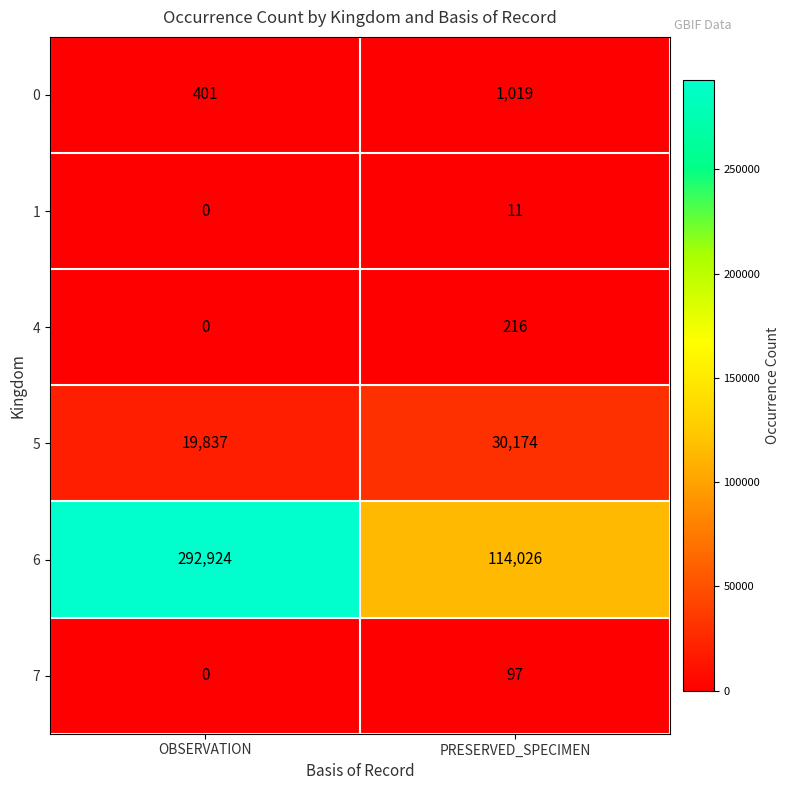

What is the approximate value of 6 at OBSERVATION, to the nearest 50?

292900